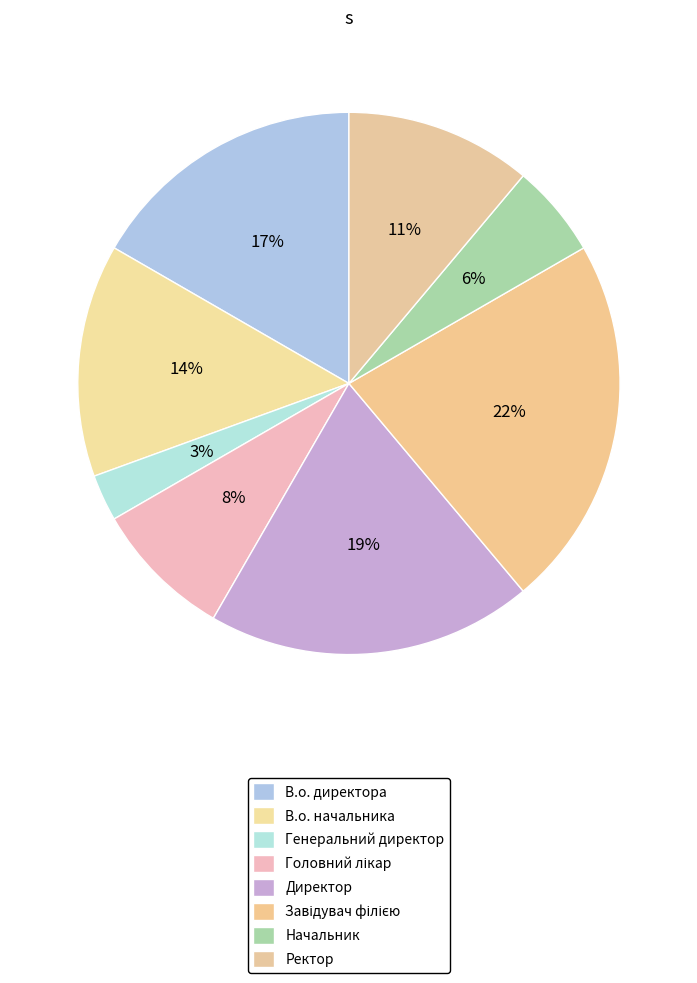

Which slice is the largest?

Завідувач філією